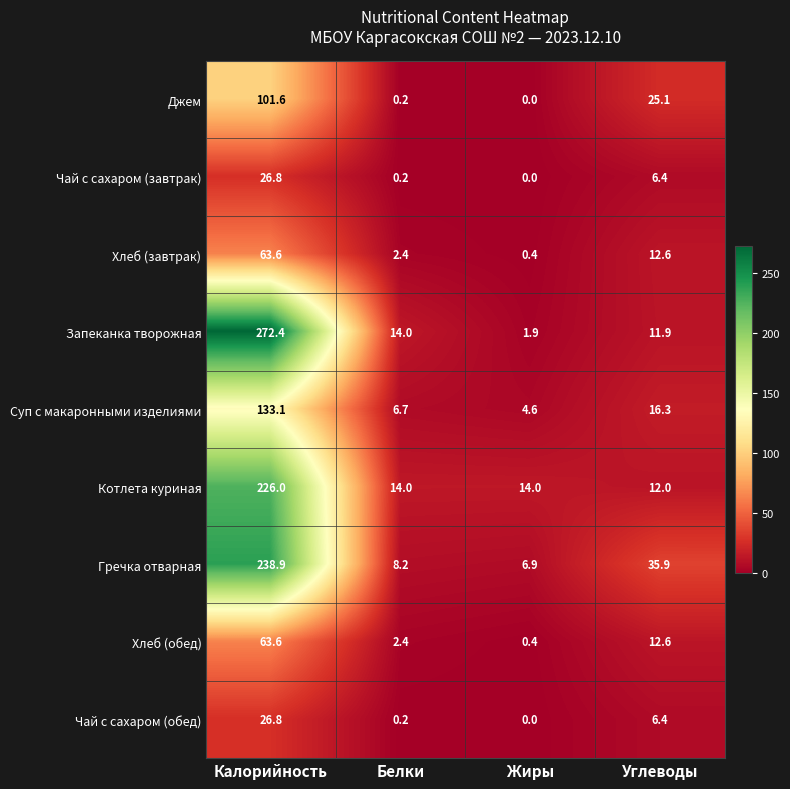

What is the difference between the maximum and minimum values in the Хлеб (обед) series?

63.2